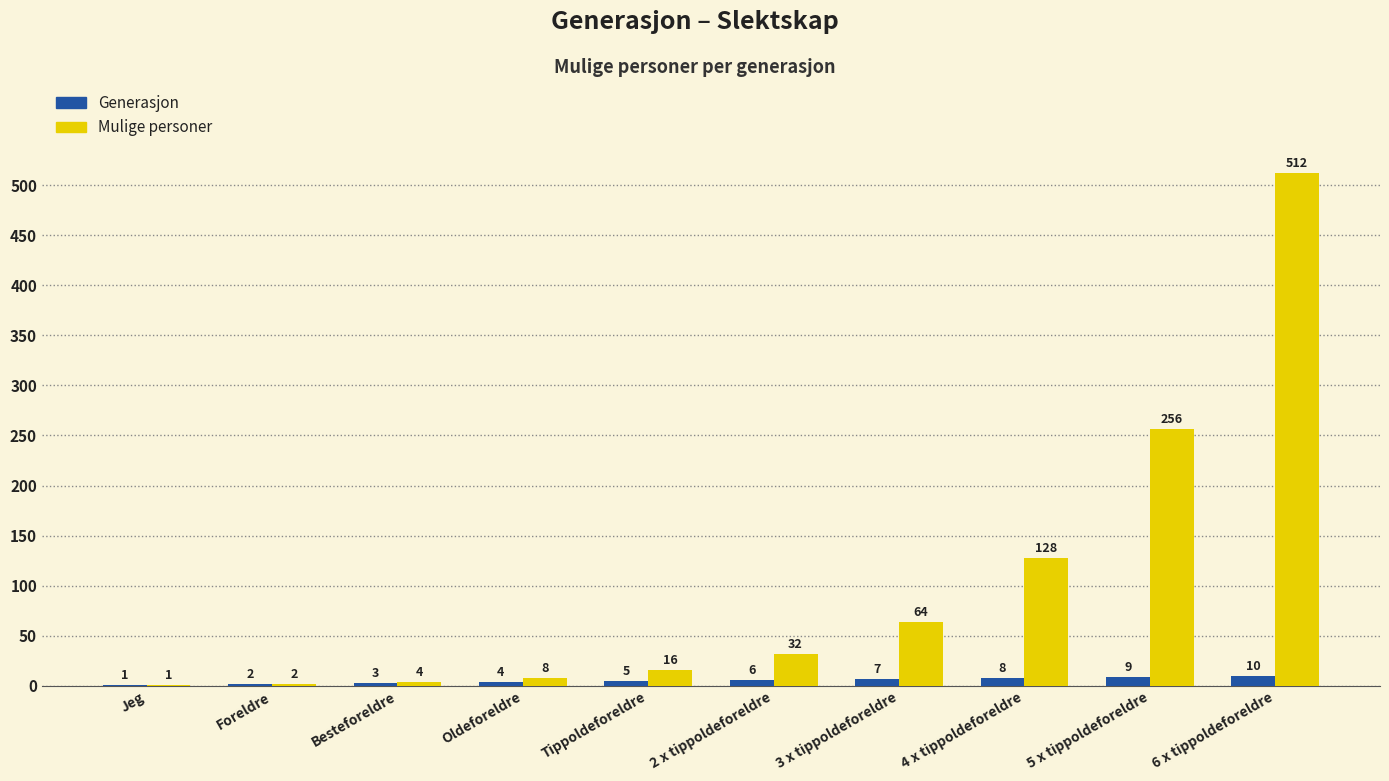

What is the maximum value for Mulige personer?

512